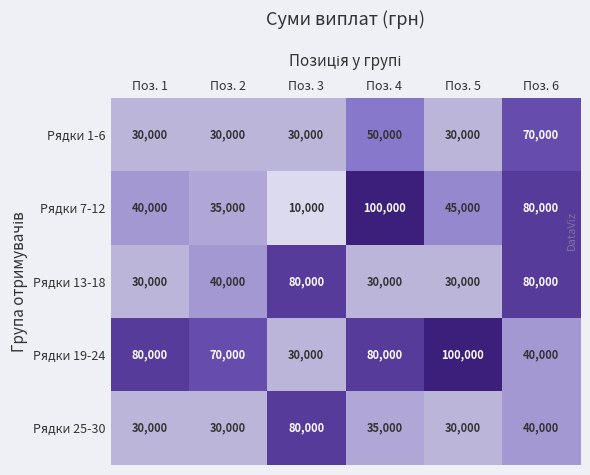

What is the difference between the highest and lowest values at Поз. 3?

70000